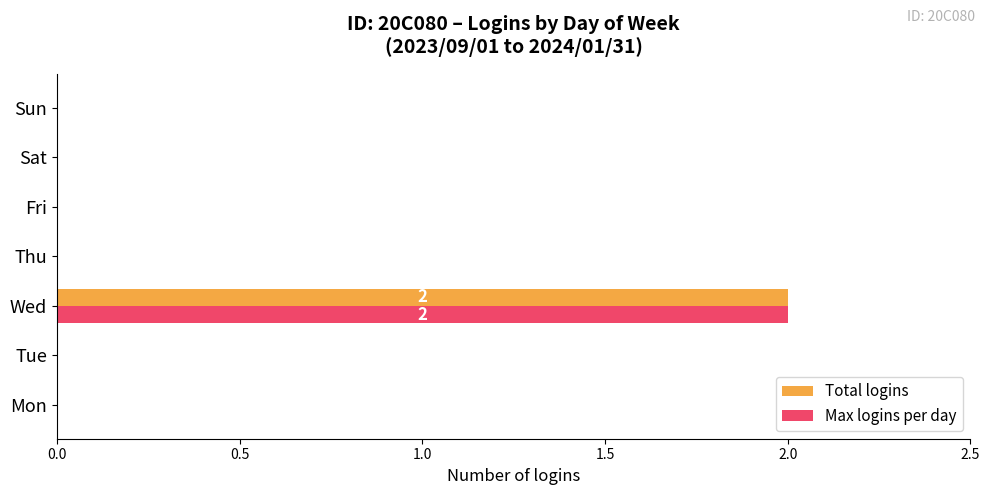

Is the value of Total logins at Tue greater than the value of Max logins per day at Wed?

No